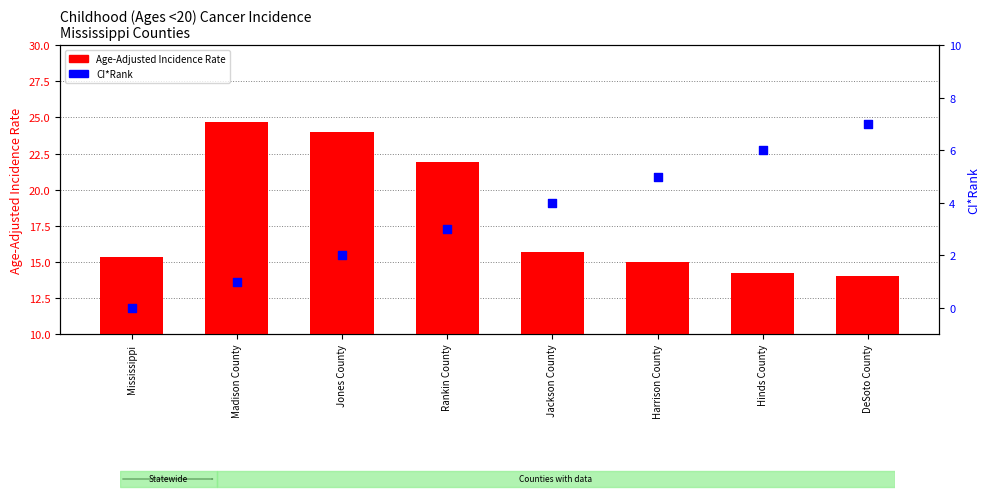

What are all the series names shown in the legend?

Age-Adjusted Incidence Rate, CI*Rank